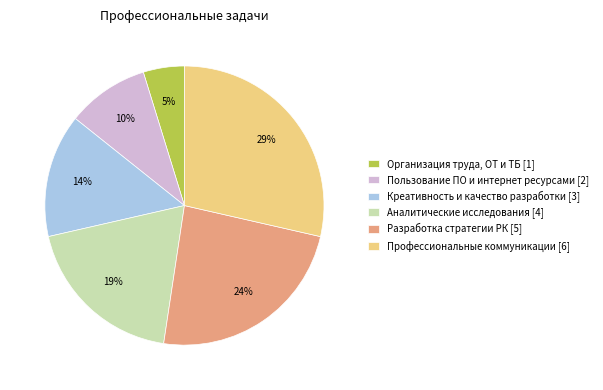

Approximately how many times larger is the value at Пользование ПО и интернет ресурсами compared to Организация труда, ОТ и ТБ?

2.0